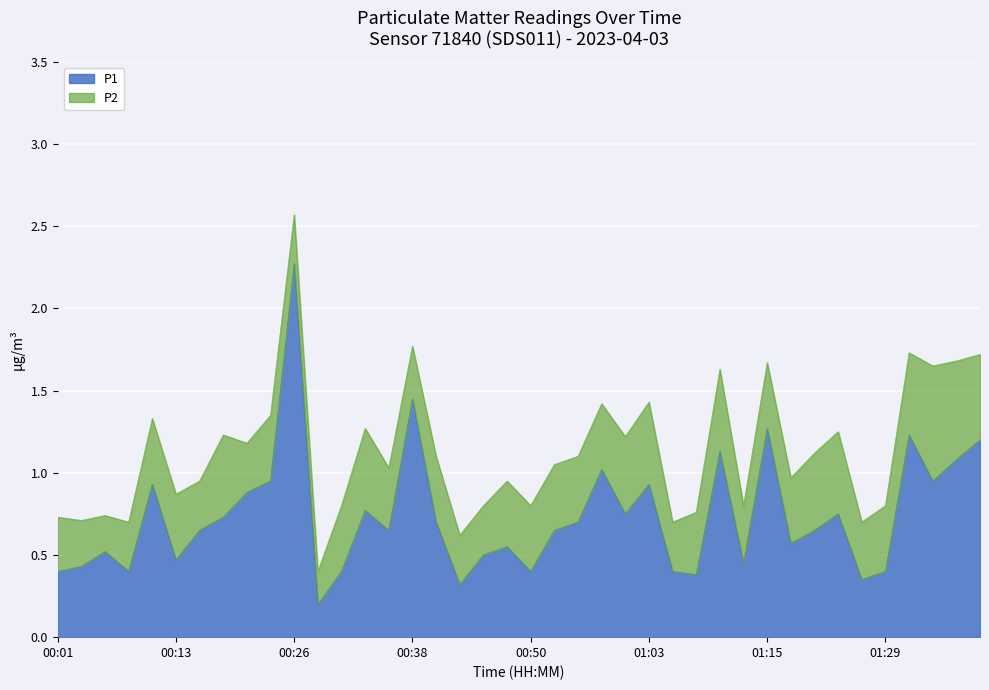

Reading left to right, list all the values displayed in this chart.

0.4	0.4	0.5	0.4	0.9	0.5	0.7	0.7	0.9	0.9	2.3	0.2	0.4	0.8	0.7	1.4	0.7	0.3	0.5	0.6	0.4	0.7	0.7	1.0	0.8	0.9	0.4	0.4	1.1	0.5	1.3	0.6	0.7	0.8	0.3	0.4	1.2	0.9	1.1	1.2